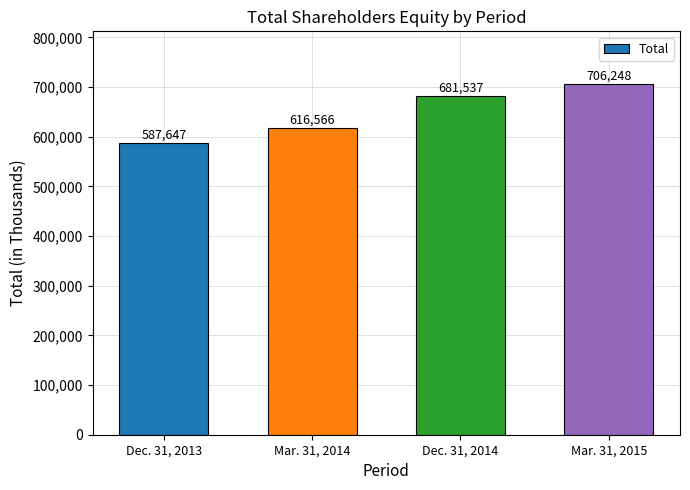

What is the label of the 3rd bar from the right?

Mar. 31, 2014